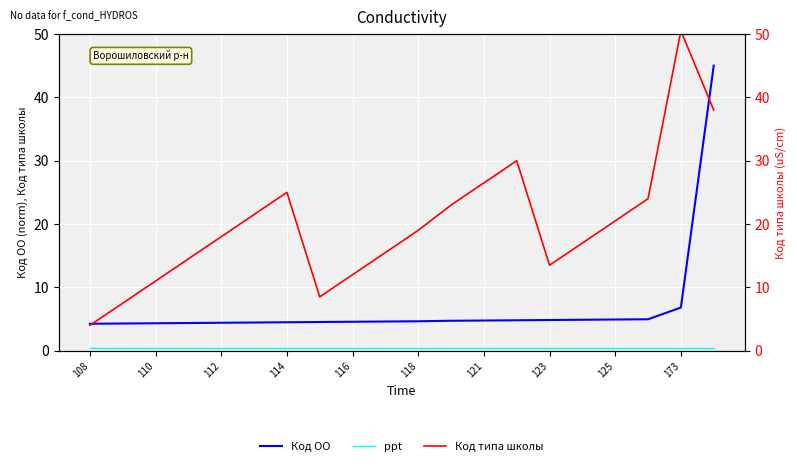

Is it true that Код ОО equals 4.3 at 110?

True